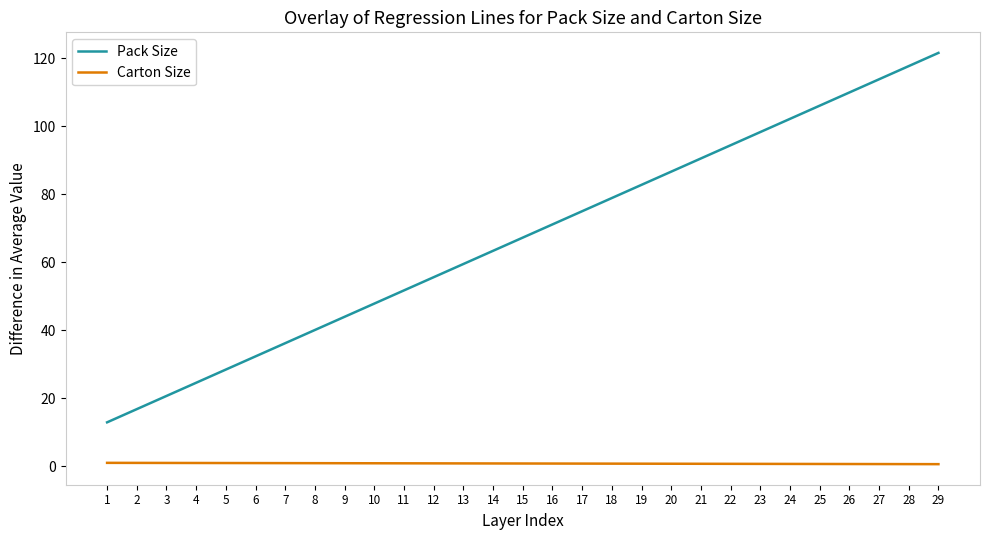

True or false: Carton Size and Pack Size intersect in this chart.

False